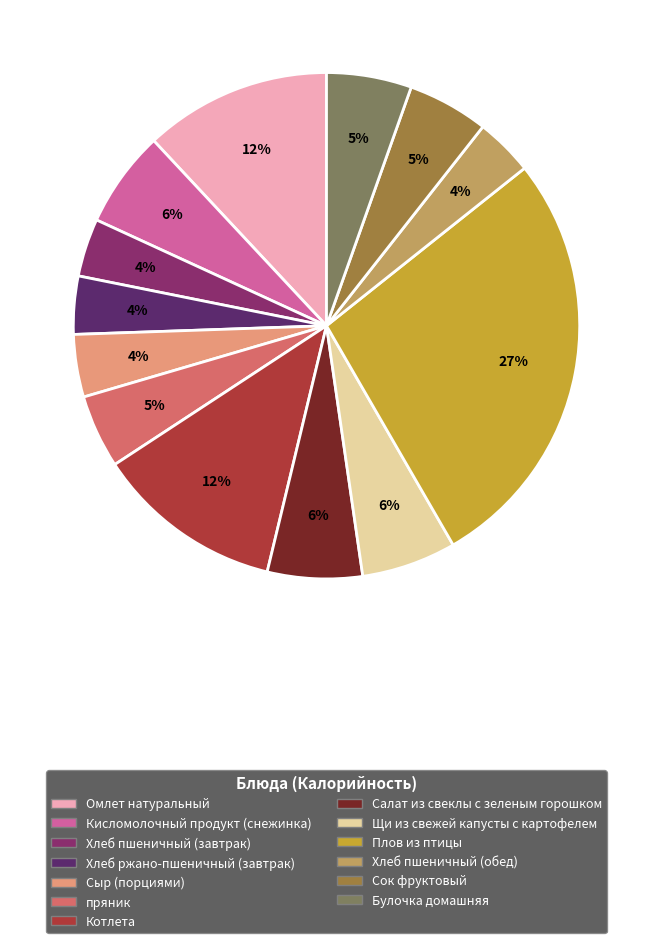

What percentage is the Булочка домашняя slice, to the nearest percent?

5%